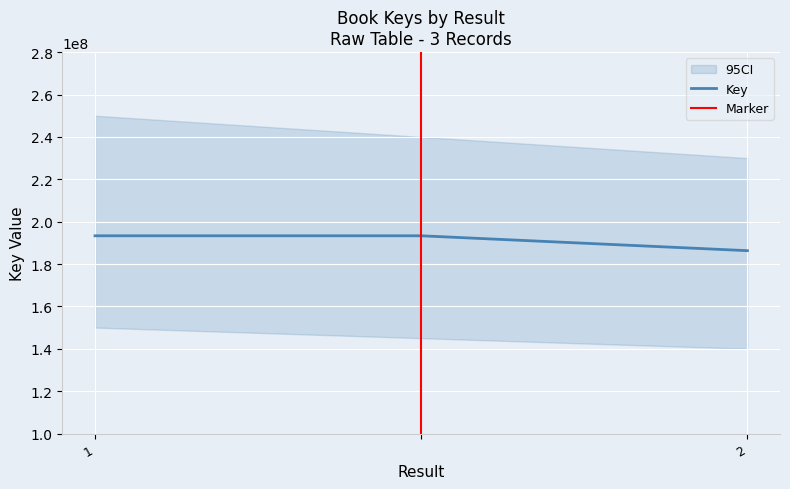

What is the average value?

190981795